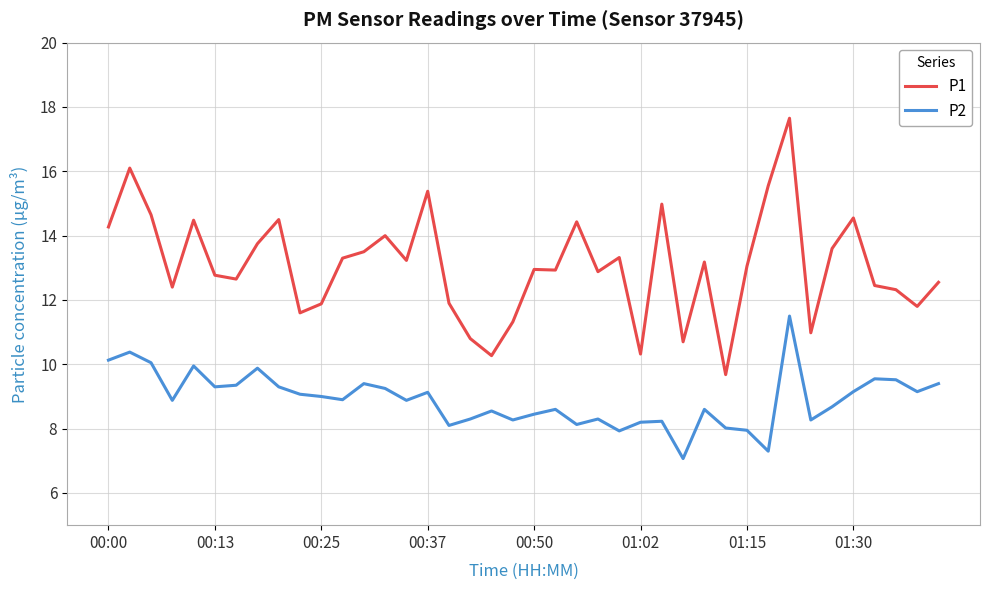

Which series has the largest total across all categories?

P1